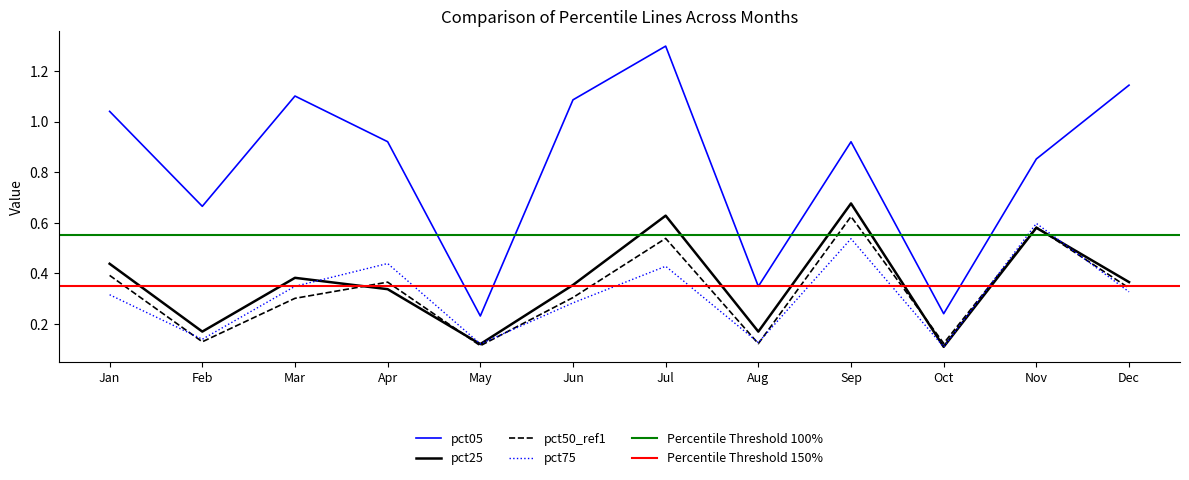

List the labels in order of pct25 value, smallest first.

Oct, May, Aug, Feb, Apr, Jun, Dec, Mar, Jan, Nov, Jul, Sep